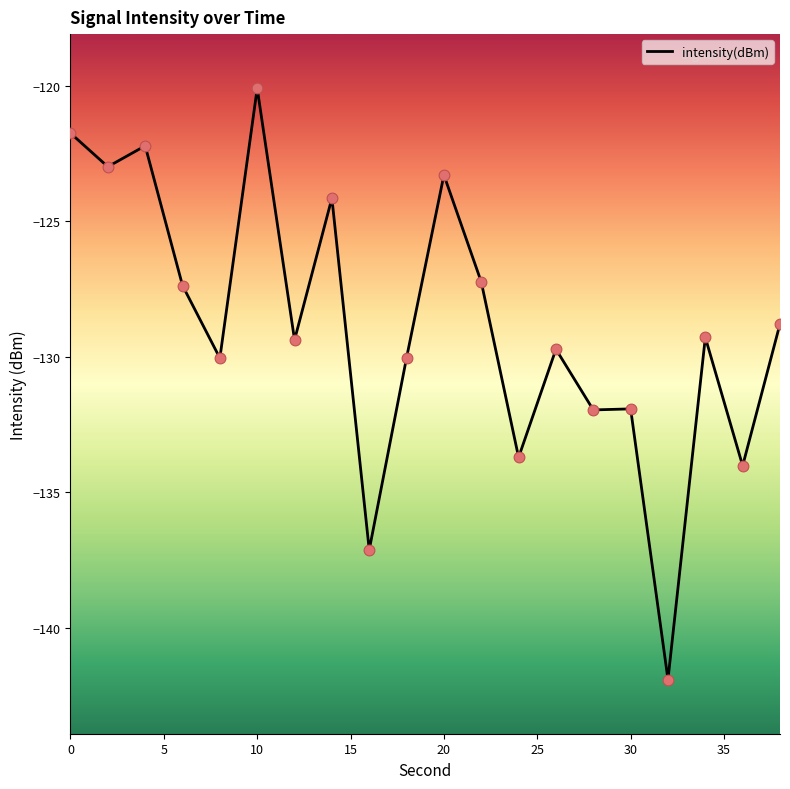

What is the change in value from 14 to 22?

-3.1